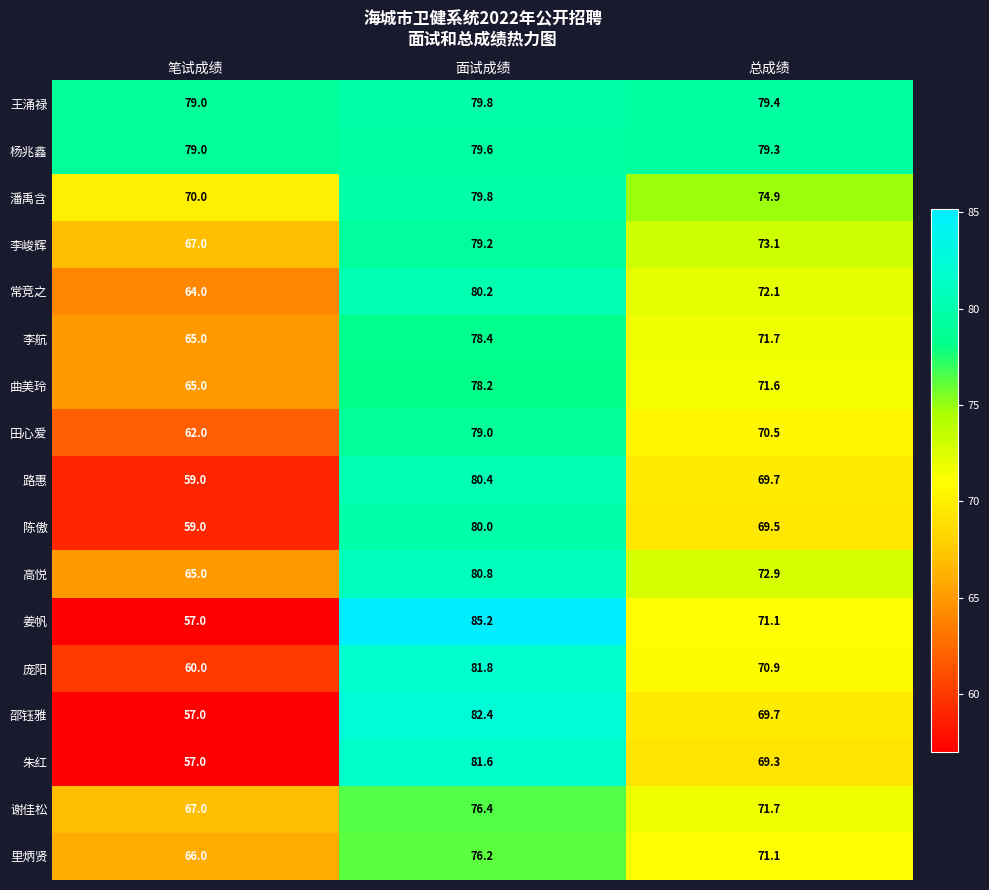

What is the difference between the 高悦 values at 笔试成绩 and 面试成绩?

15.8